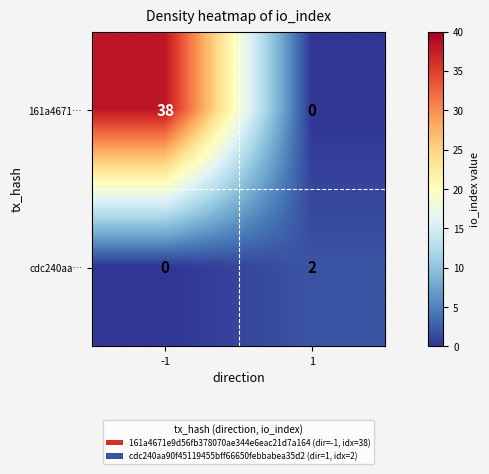

At how many categories does at least one series exceed 10?

1